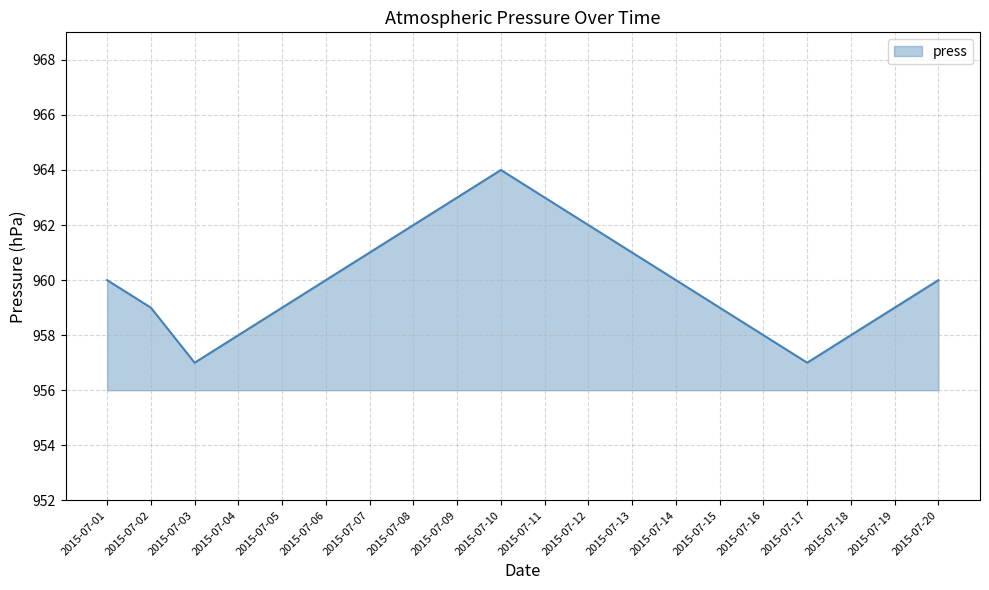

How many lines are shown in the chart?

1